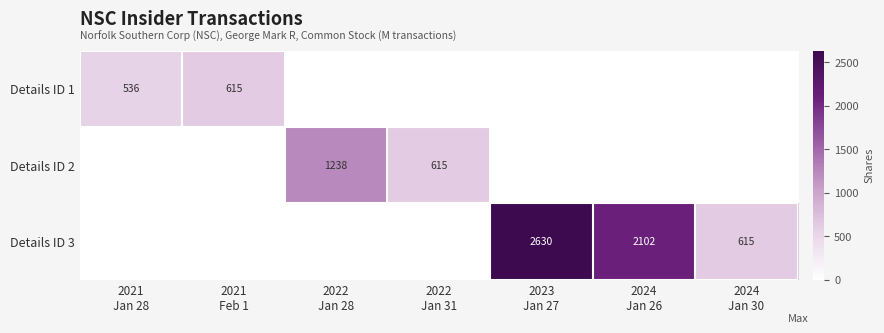

How many data points does each series have?

7